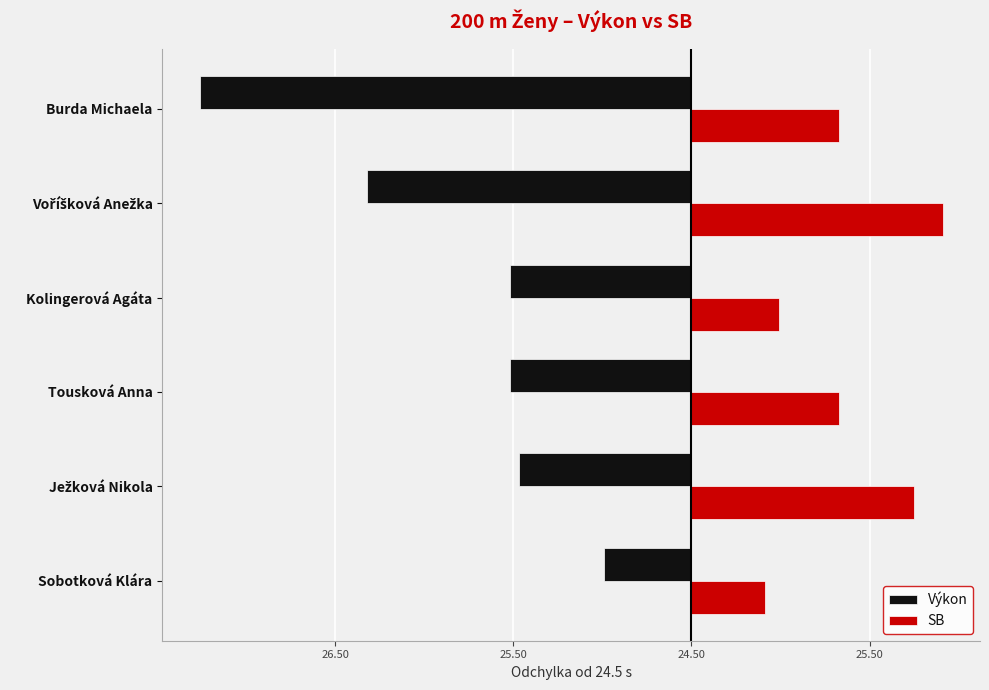

What are all the series names shown in the legend?

Výkon, SB